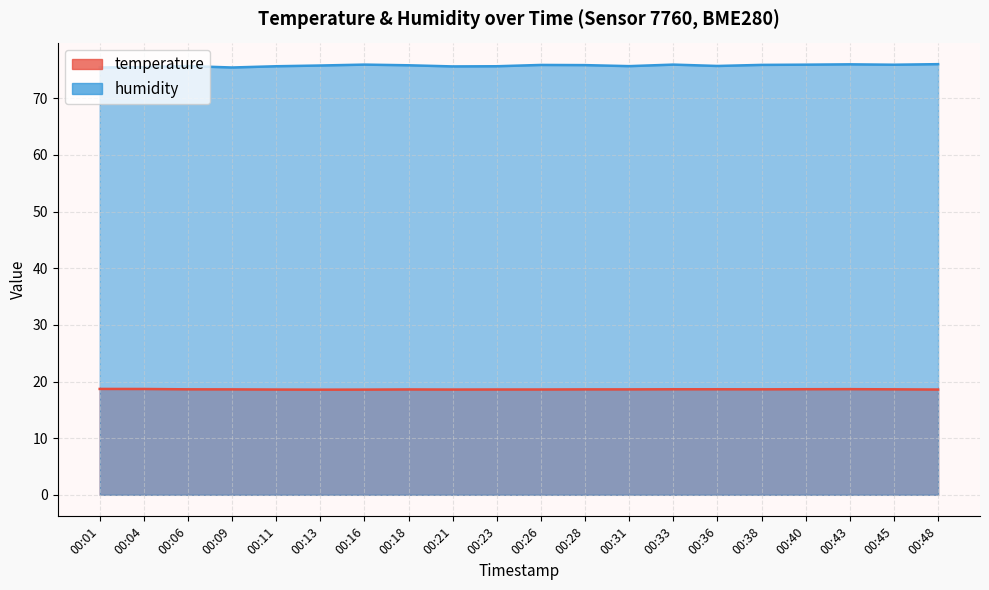

How many categories are shown in the chart?

20